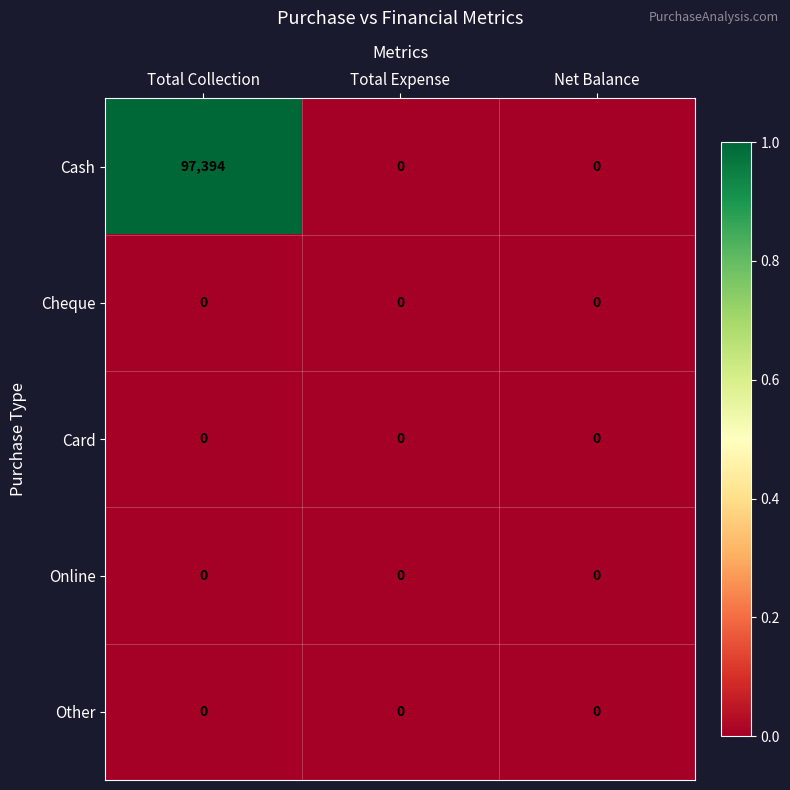

Is the value of Online at Net Balance greater than the value of Cash at Total Collection?

No